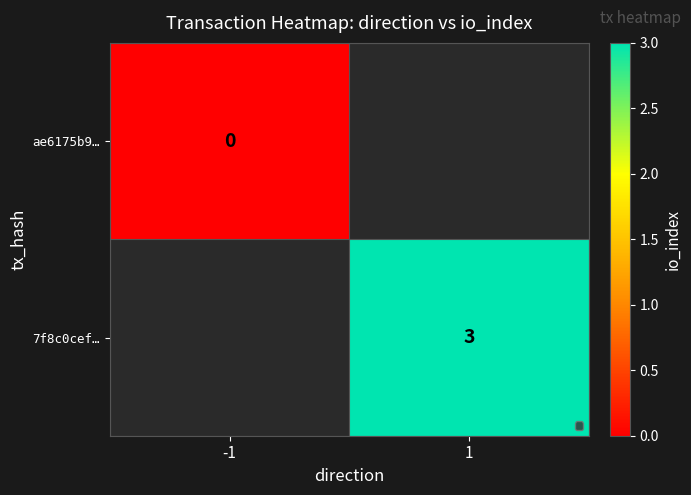

True or false: 7f8c0cef… has a value of 1 at 1.

False